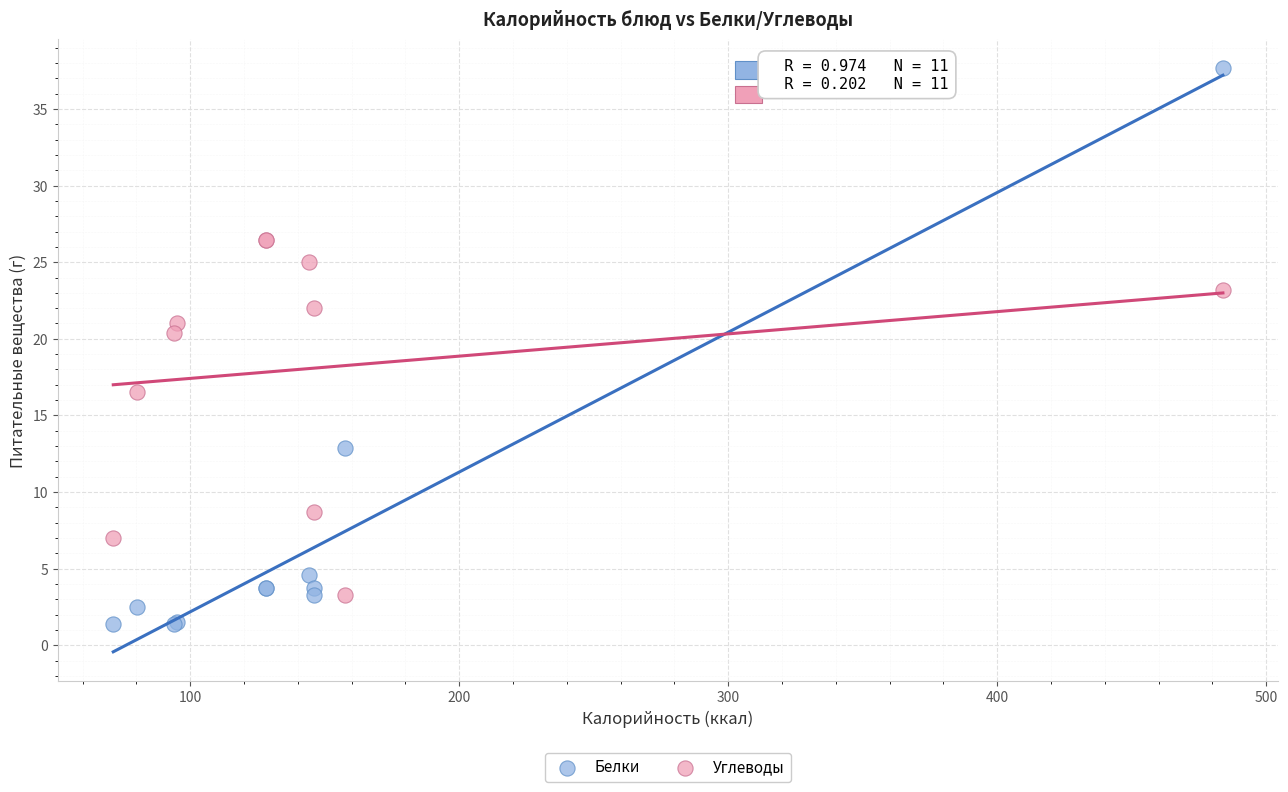

In the Углеводы series, what Y value is closest to 14?

16.5